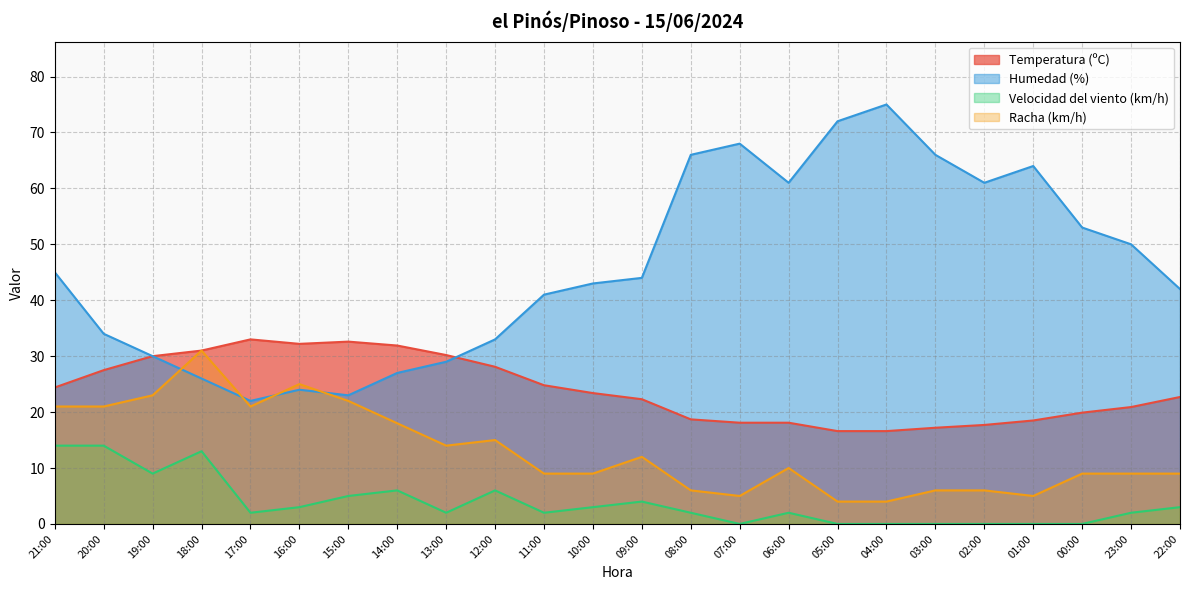

At 21:00, list the series in order from largest to smallest.

Humedad (%), Temperatura (ºC), Racha (km/h), Velocidad del viento (km/h)